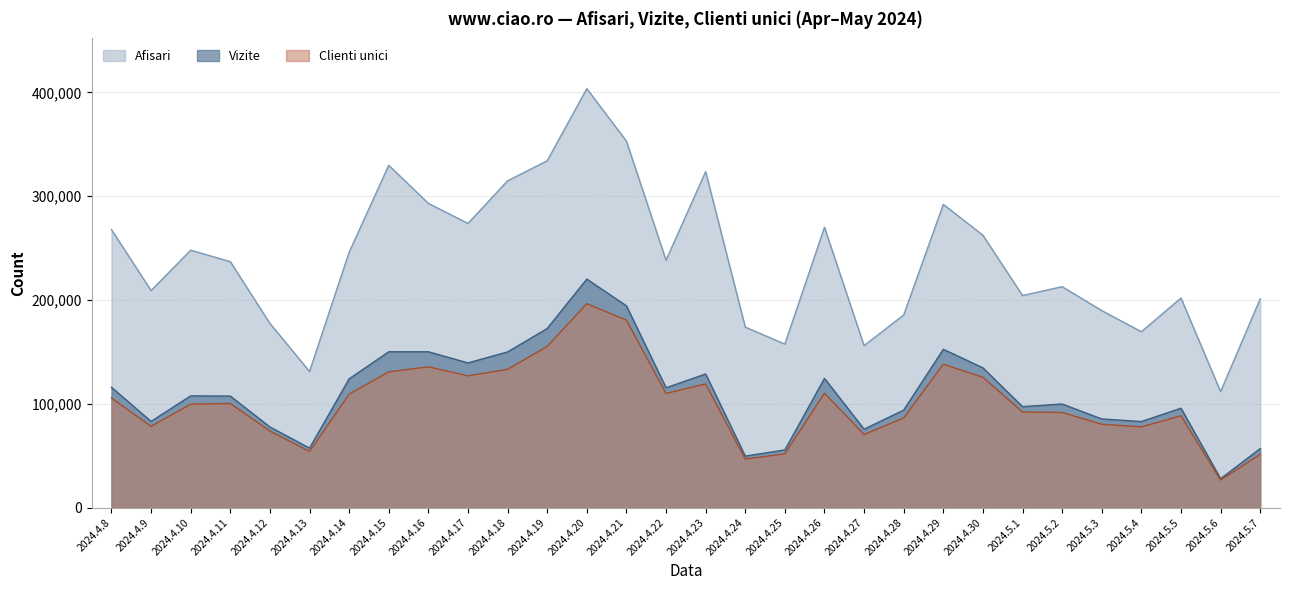

Is the value of Afisari at 2024.4.15 greater than the value of Vizite at 2024.5.1?

Yes